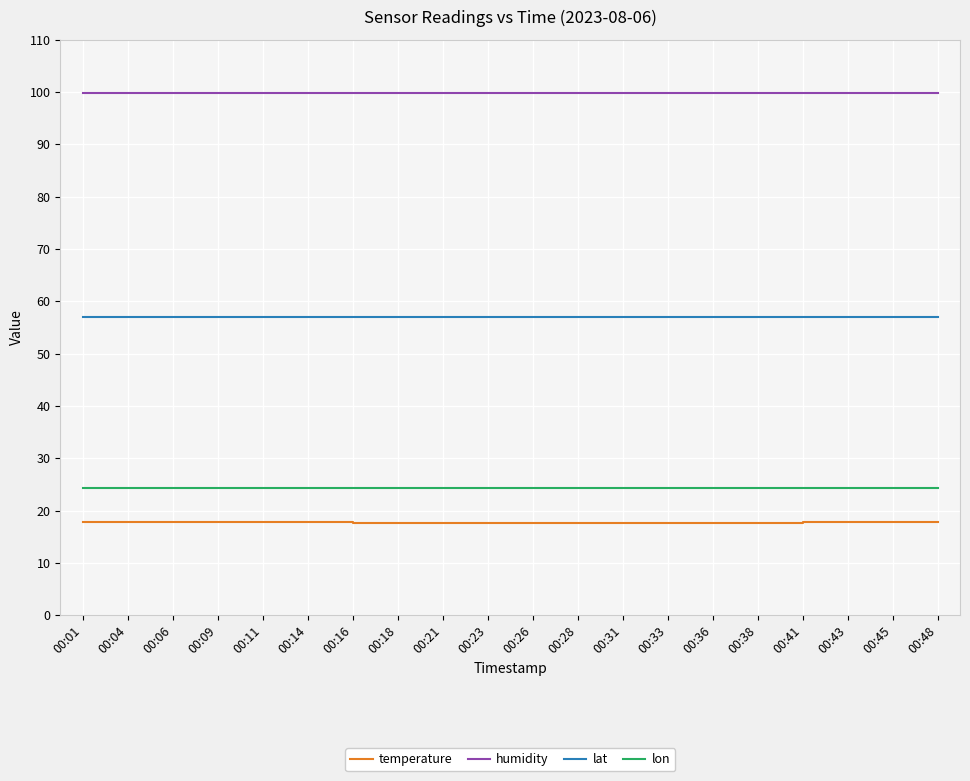

What is the minimum value for humidity?

99.9